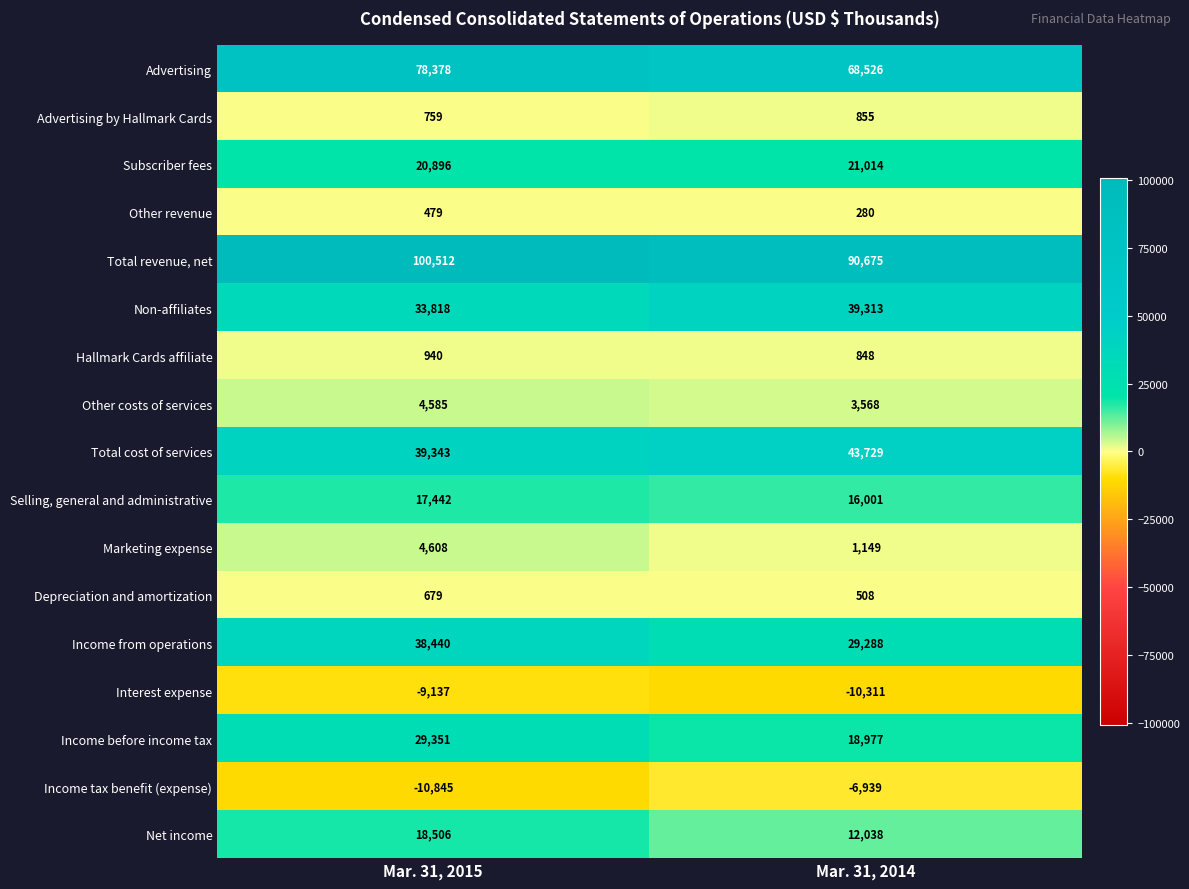

What is the minimum value shown in the chart?

-10845